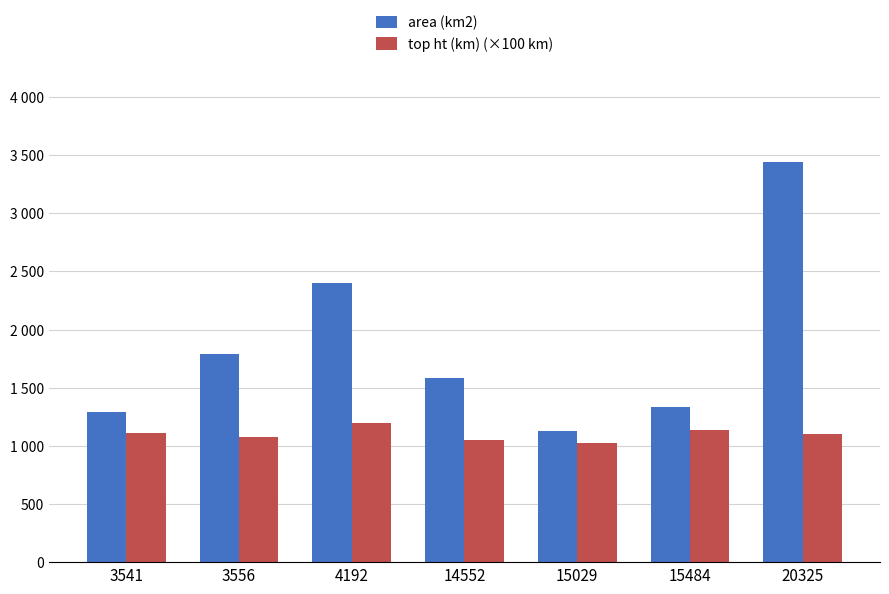

The top ht (km) (×100 km) series shows 1200.0 at 4192. True or false?

True